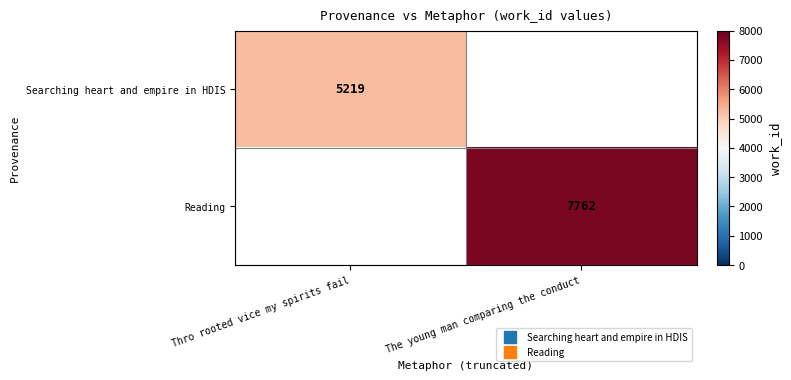

Which series has the widest spread of values?

Searching heart and empire in HDIS